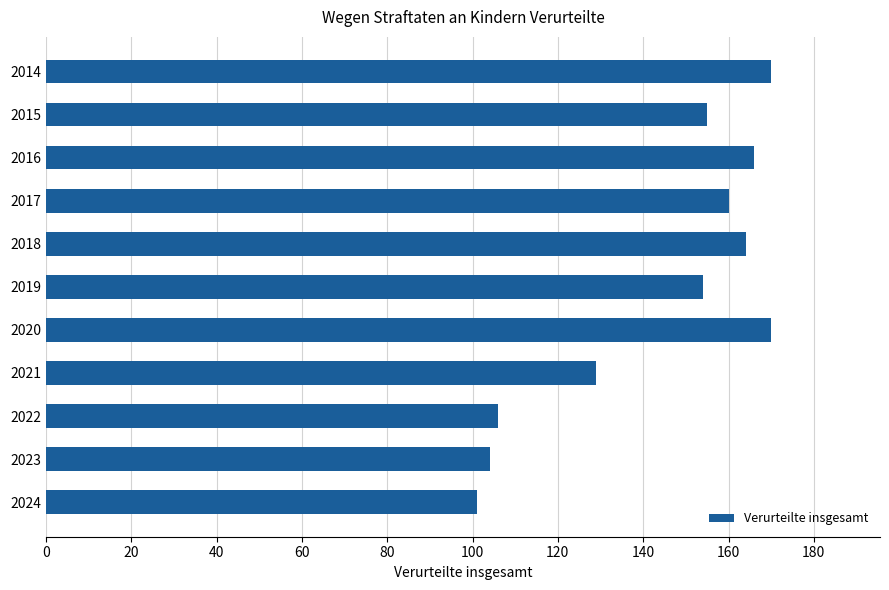

What is the maximum value shown in the chart?

170